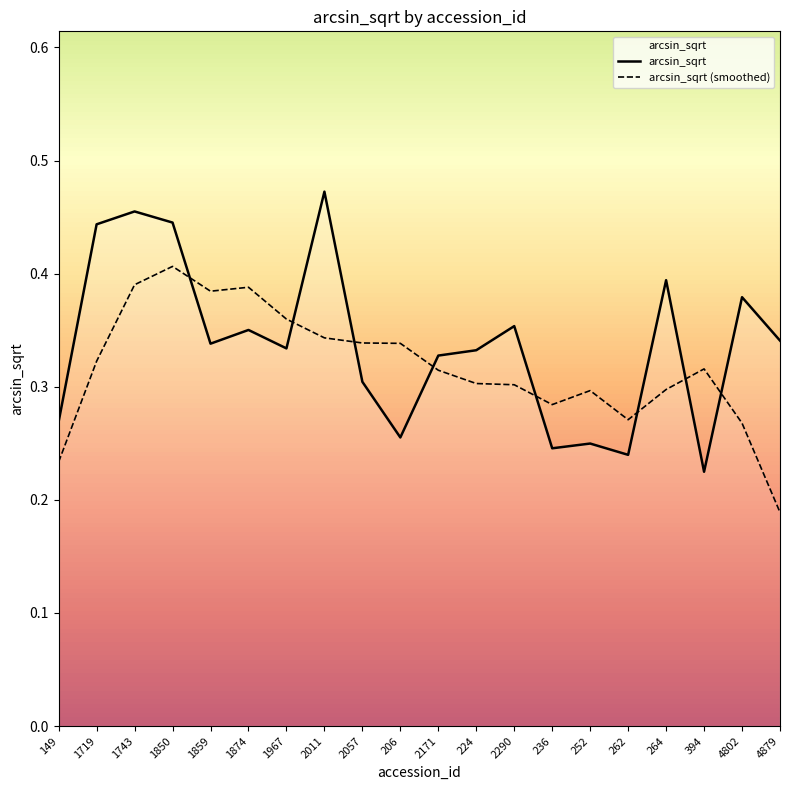

Where do arcsin_sqrt and arcsin_sqrt (smoothed) first cross each other?

1850 and 1859